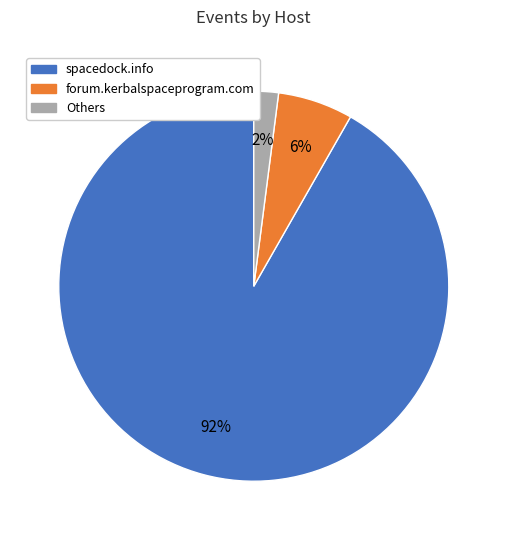

Between forum.kerbalspaceprogram.com and Others, which is larger?

forum.kerbalspaceprogram.com